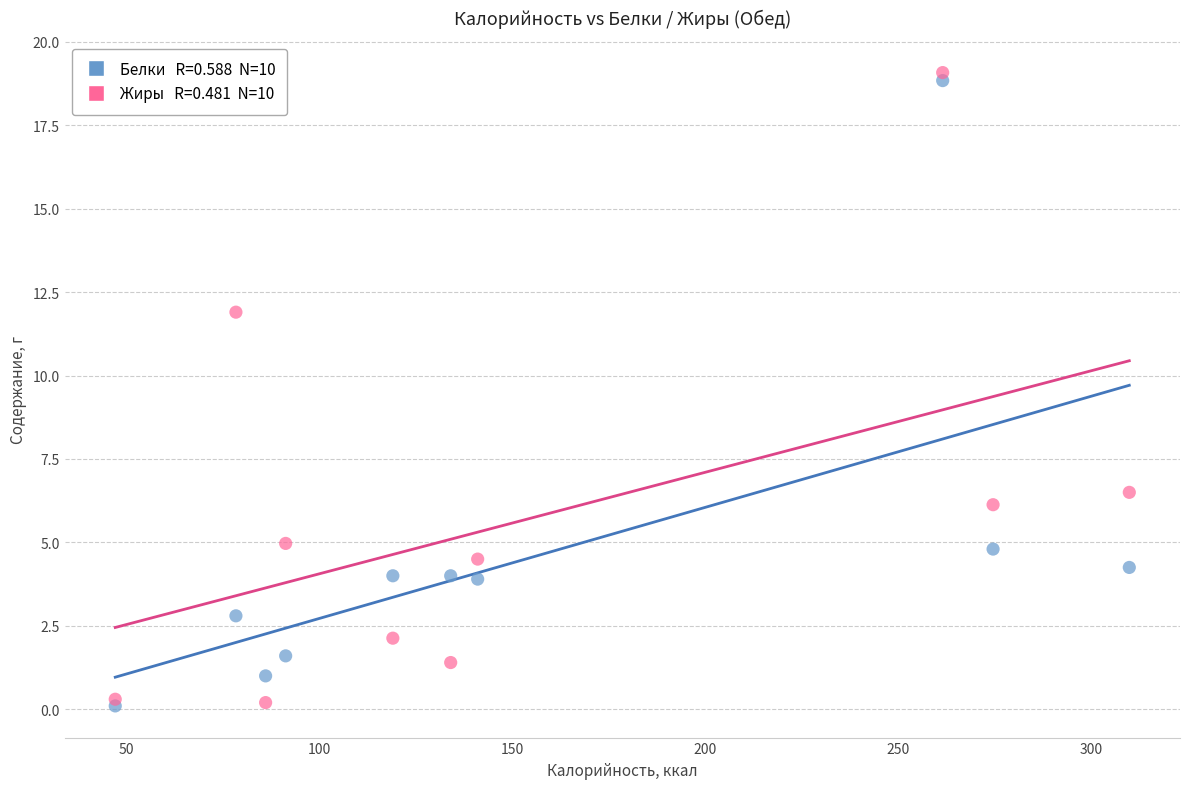

Across all series, what Y value is closest to 9?

6.5